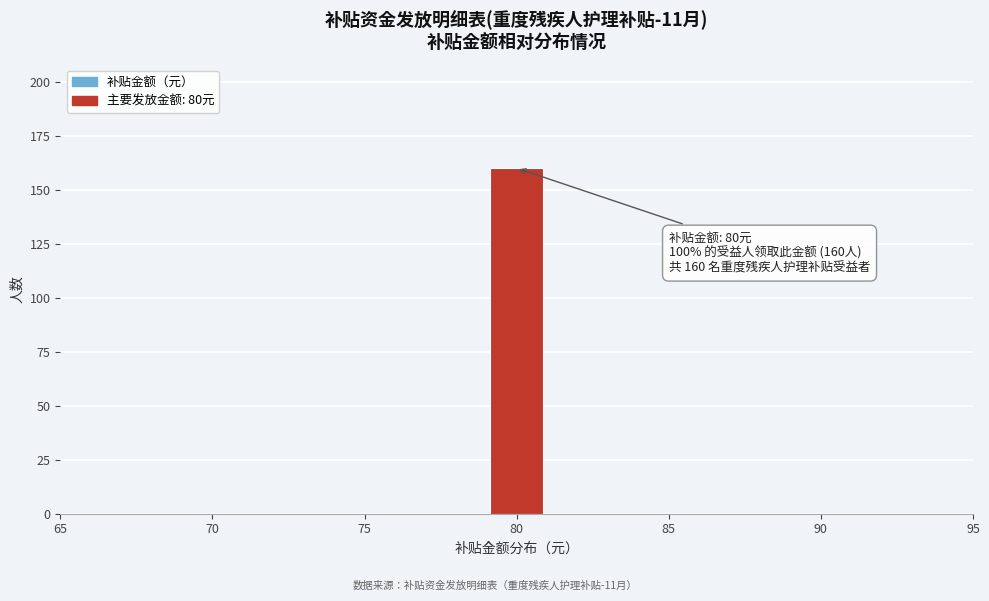

Read against the x-axis, roughly where is the centre of the tallest bar?

80.0